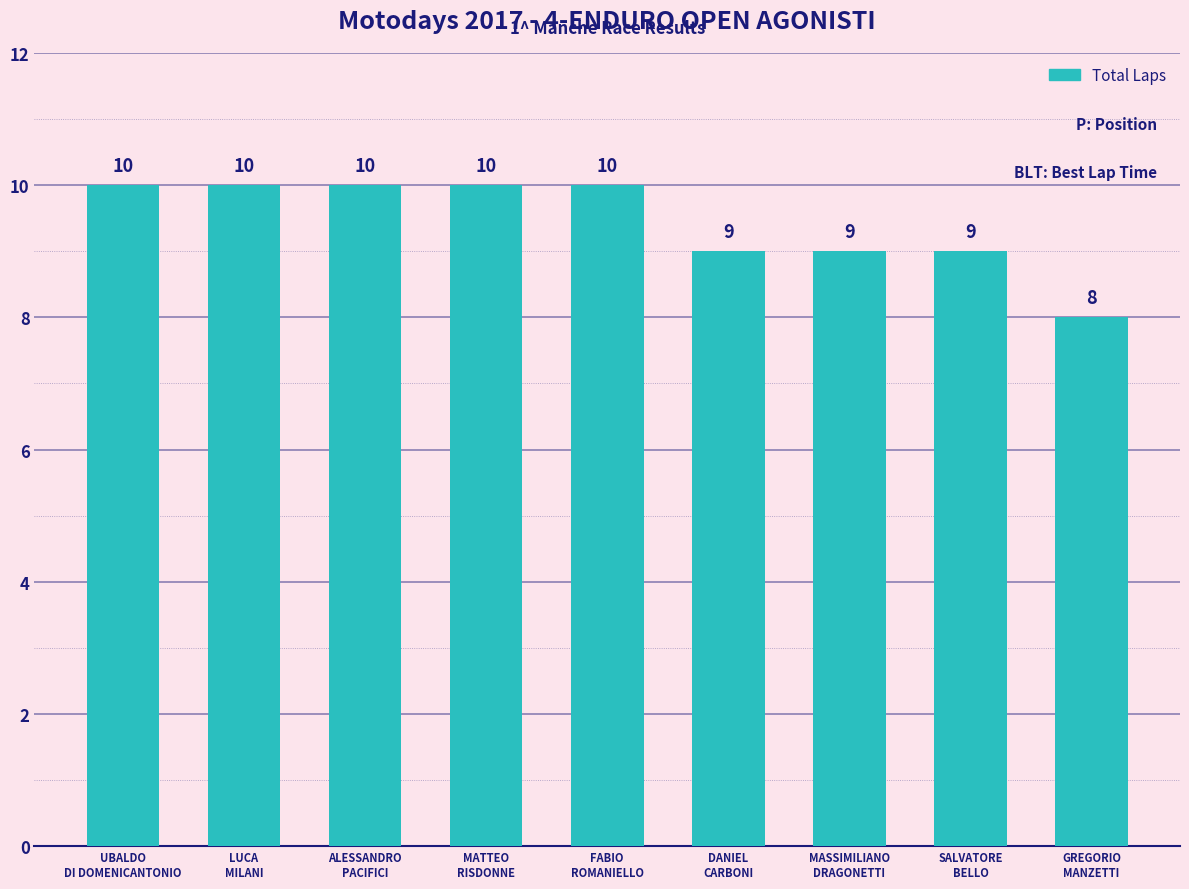

What is the sum of the values at GREGORIO
MANZETTI and MASSIMILIANO
DRAGONETTI?

17